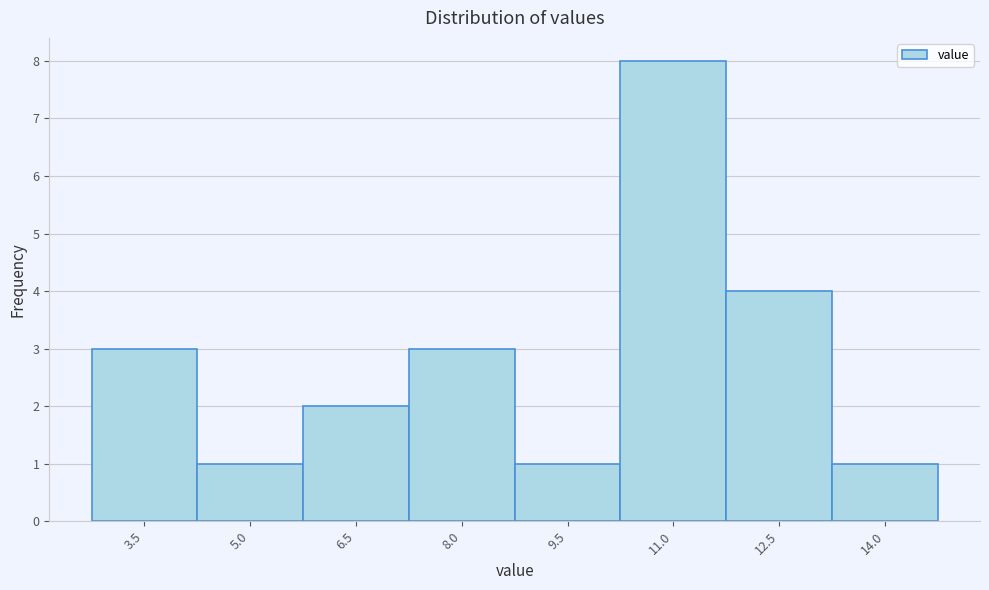

Reading right to left, list all the values displayed in this chart.

14.0=1	12.5=4	11.0=8	9.5=1	8.0=3	6.5=2	5.0=1	3.5=3